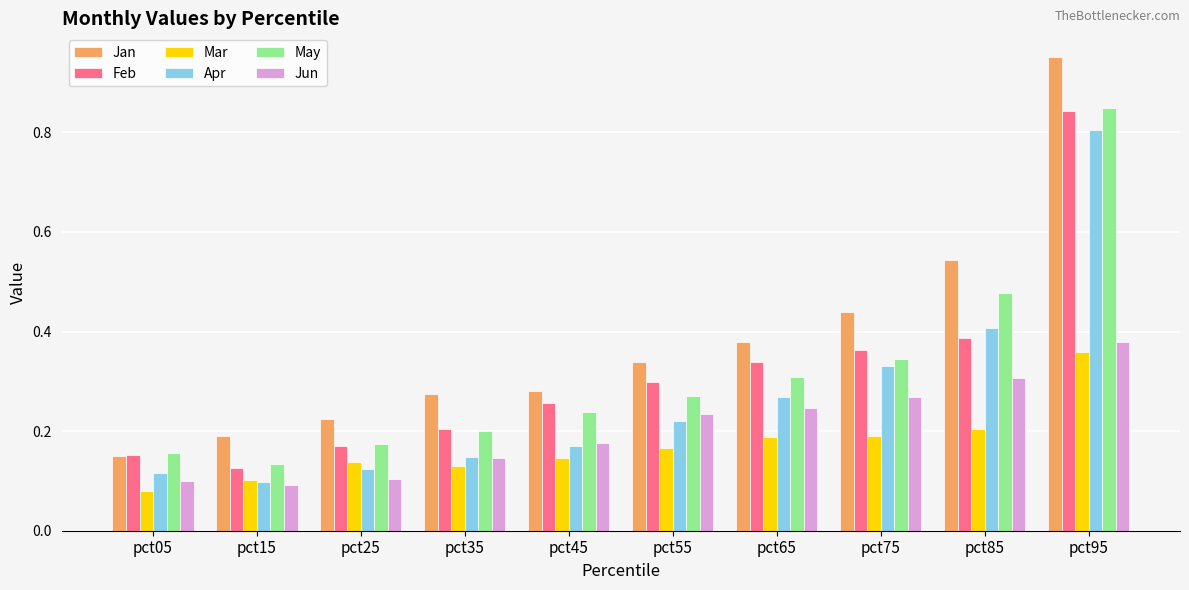

How many groups of bars are there?

10